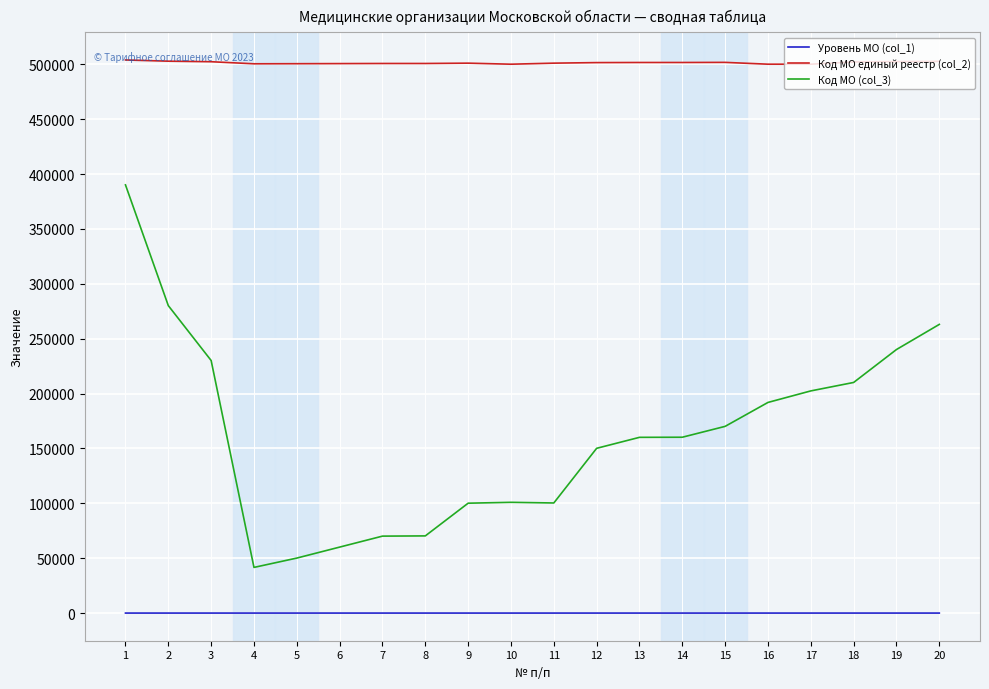

True or false: Код МО (col_3) and Код МО единый реестр (col_2) cross at least once.

False